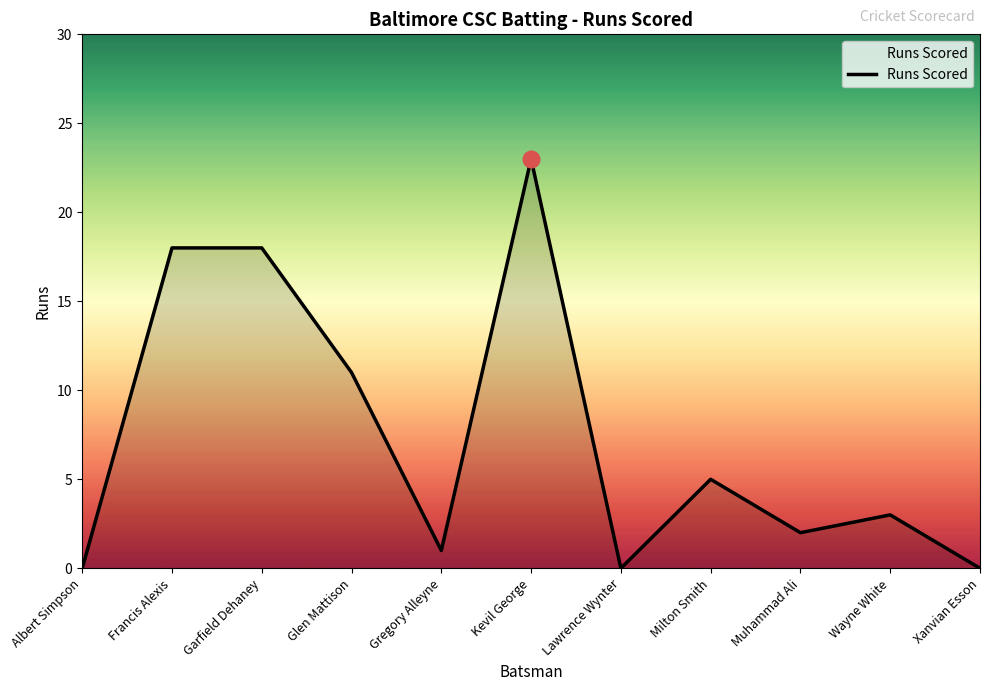

What position from the right is Xanvian Esson?

1